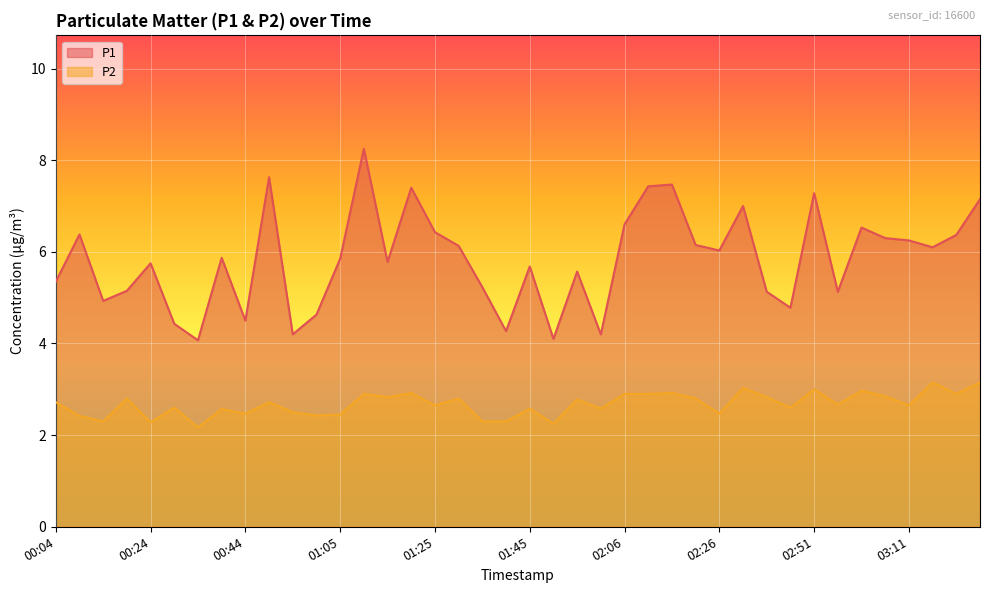

How many series are shown in this chart?

2